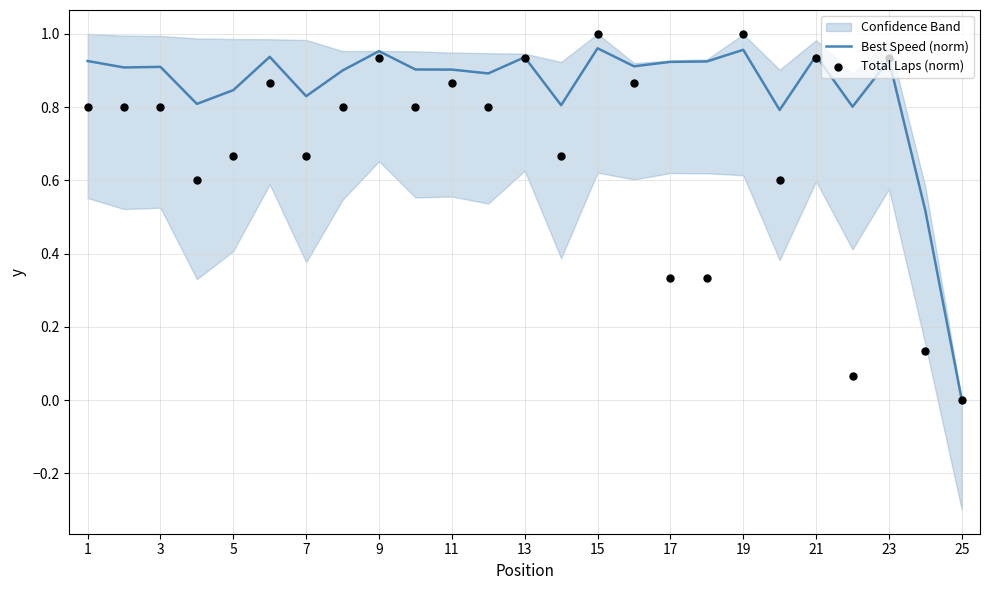

What are all the series names shown in the legend?

Best Speed (norm), Total Laps (norm)